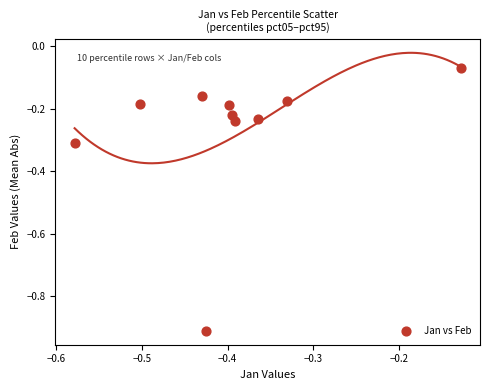

What is the range of Y values (max minus min)?

0.8